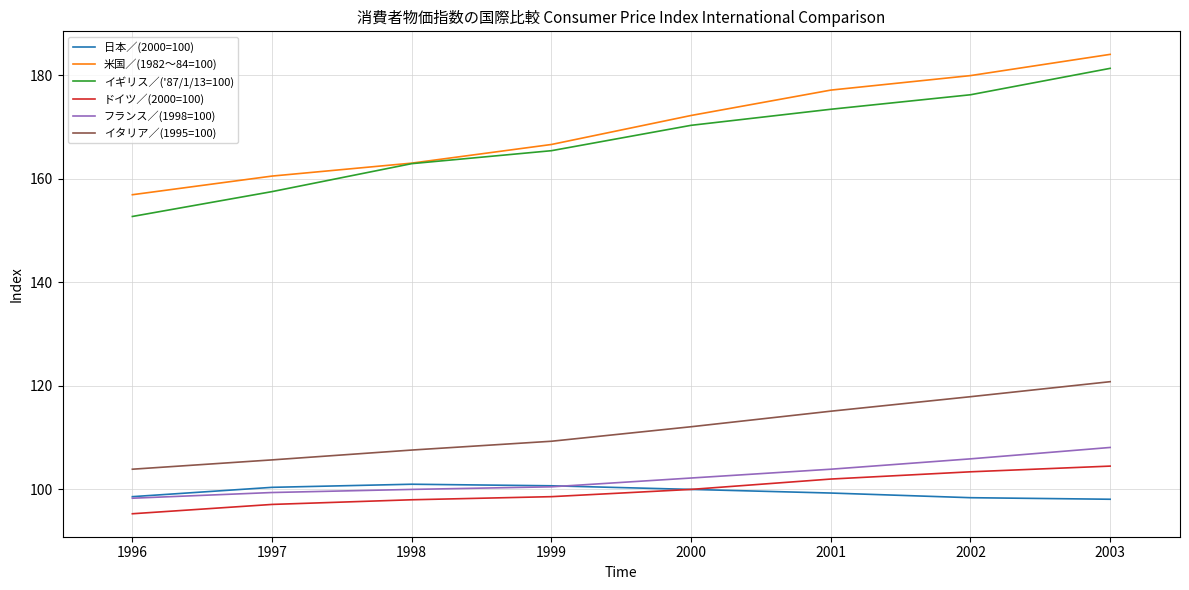

Is the value of イタリア／(1995=100) at 1999 greater than the value of ドイツ／(2000=100) at 1997?

Yes